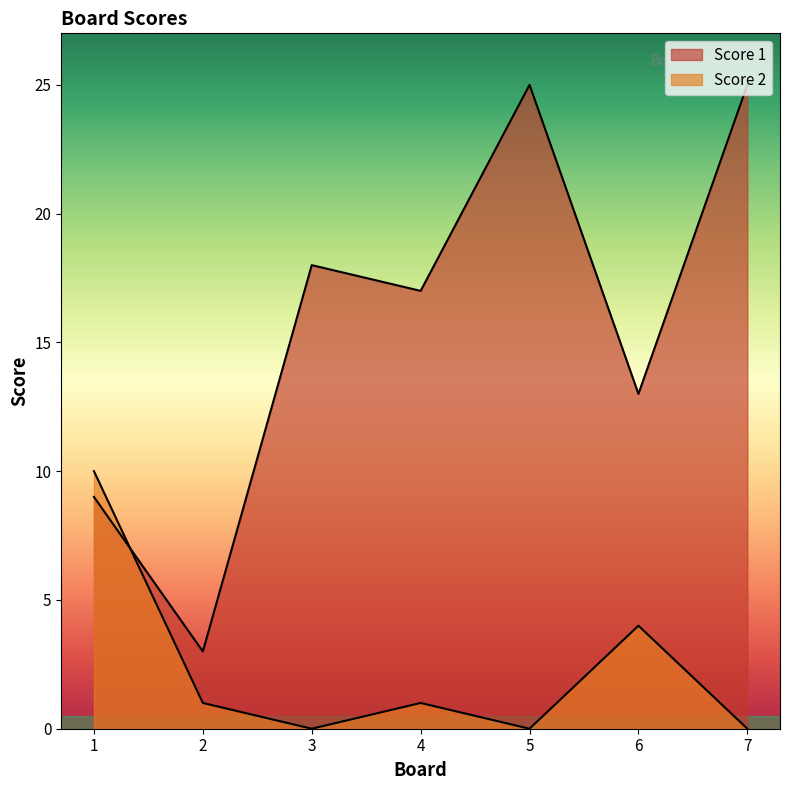

At which category does the chart reach its minimum across all series?

3